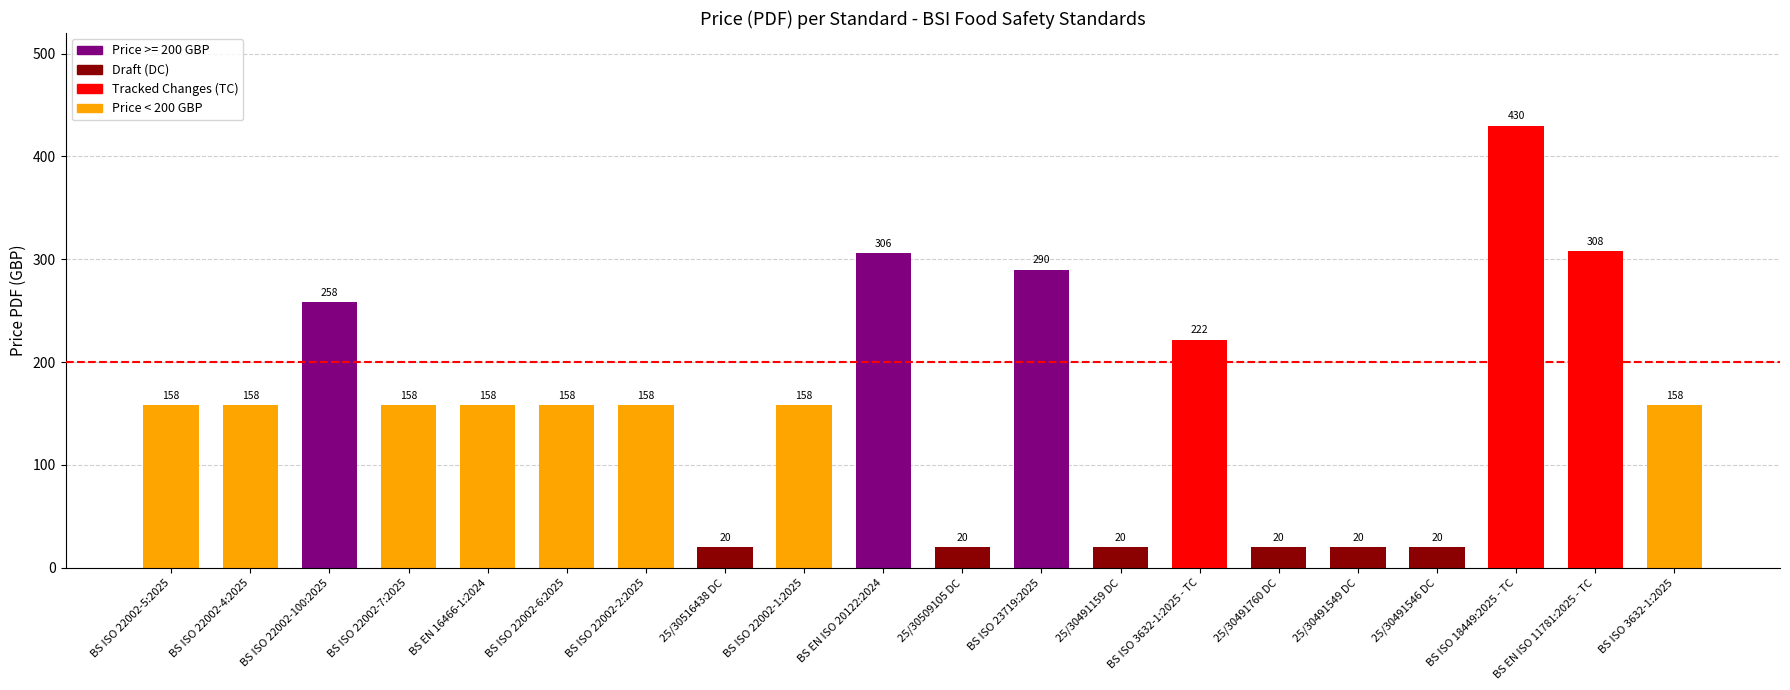

Does the chart contain any negative values?

No